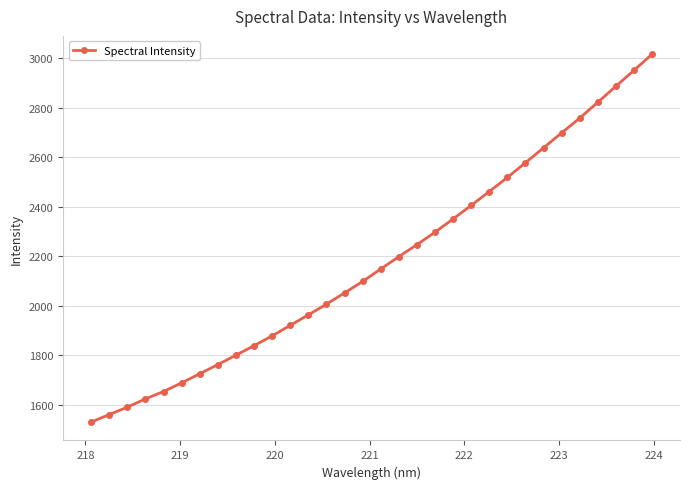

How many data points are above 2149?

16